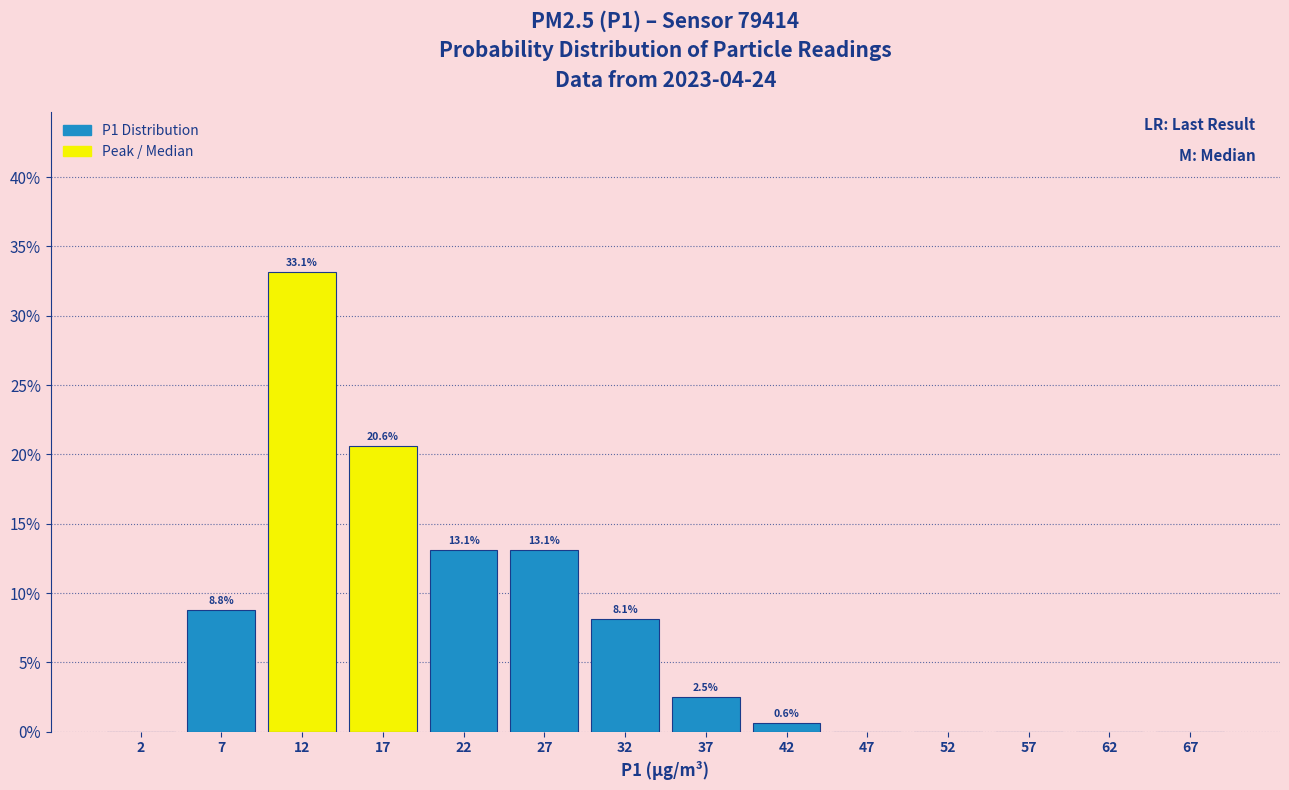

Which range on the x-axis has the tallest bar?

10 to 15